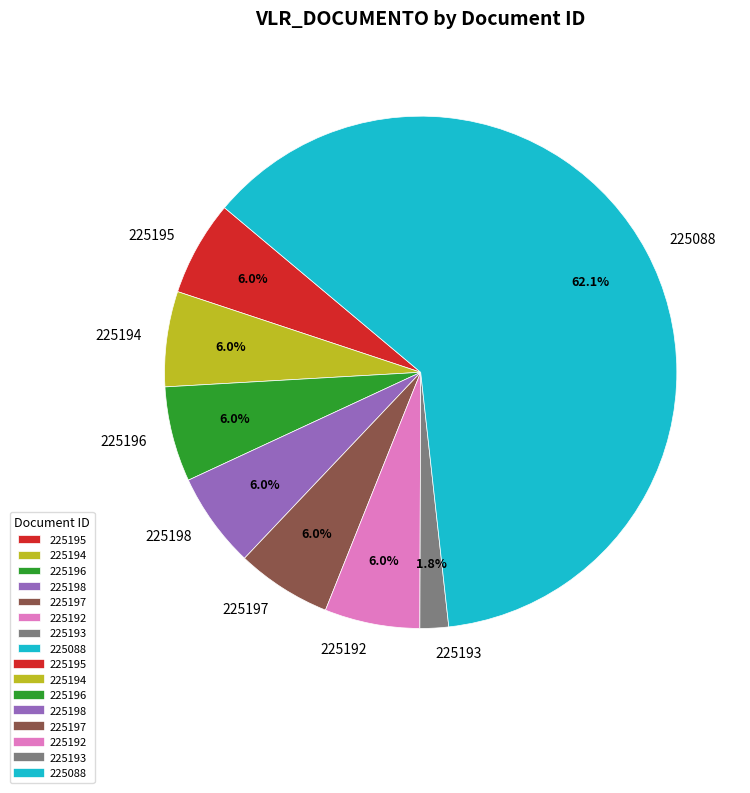

Which slice represents more than half of the pie?

225088